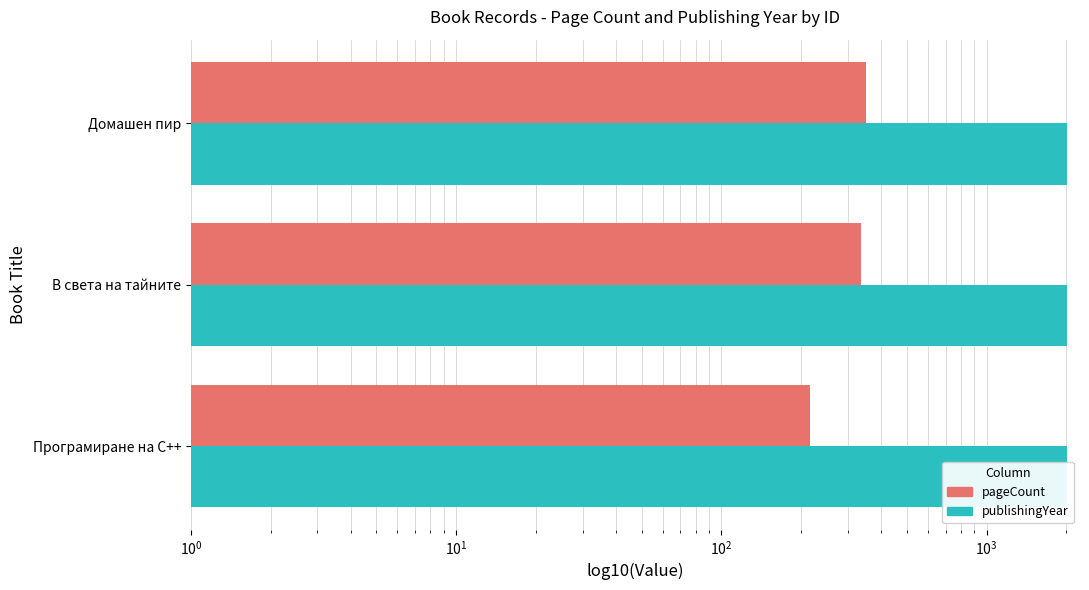

Is the value of pageCount at В света на тайните greater than the value of publishingYear at Домашен пир?

No